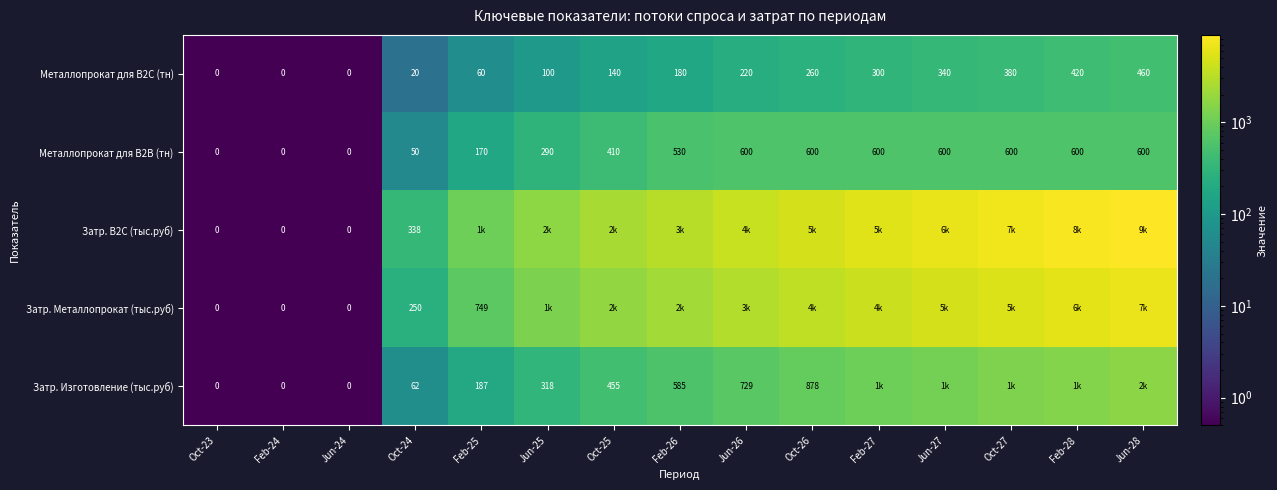

Is the value of Затр. Металлопрокат (тыс.руб) at Oct-23 greater than the value of Металлопрокат для B2C (тн) at Oct-27?

No